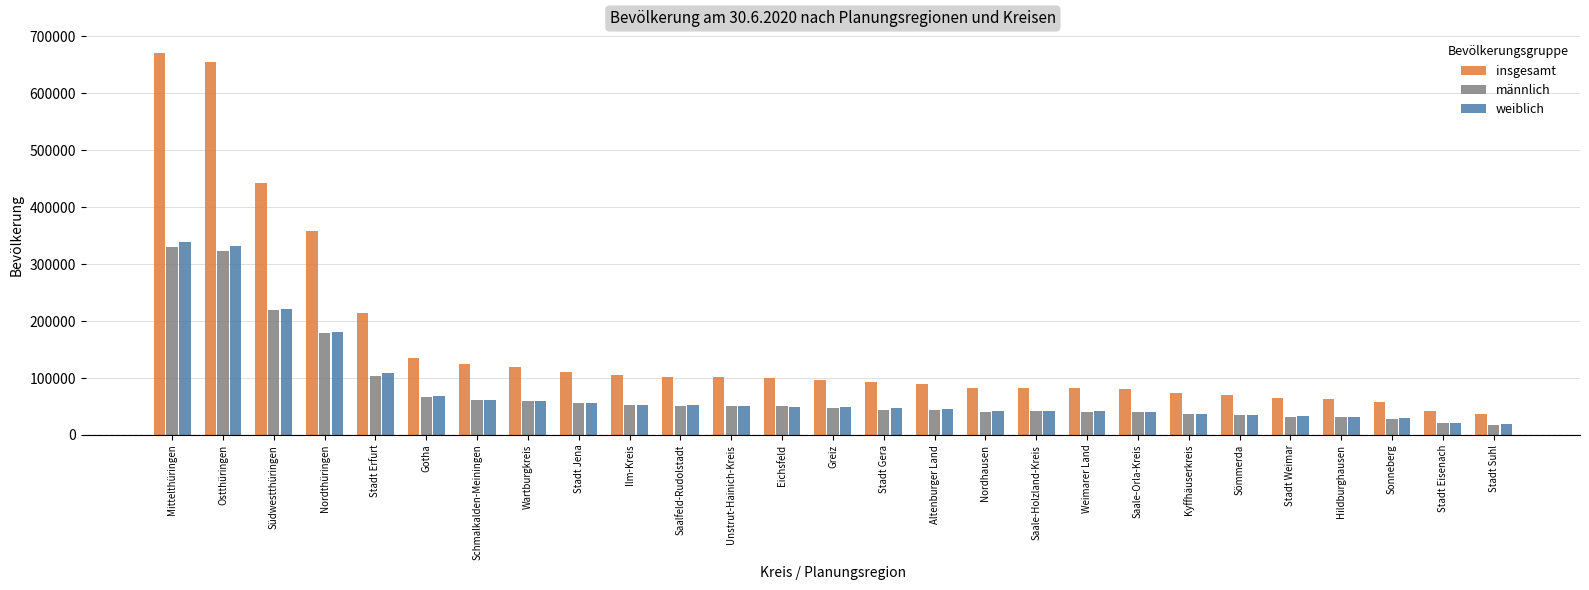

What is the maximum value shown in the chart?

670221